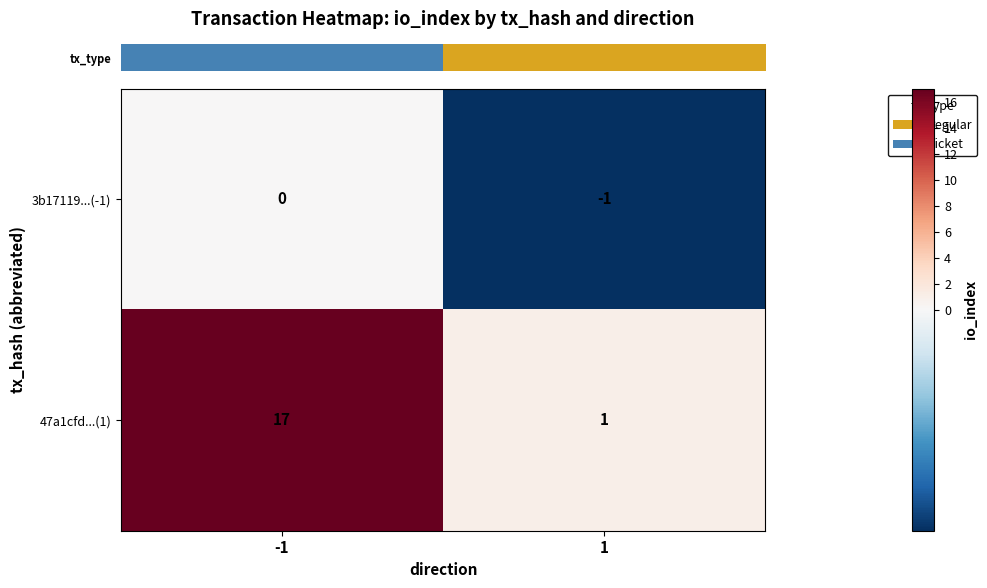

List the series in order of their peak value, highest first.

47a1cfd...(1), 3b17119...(-1)